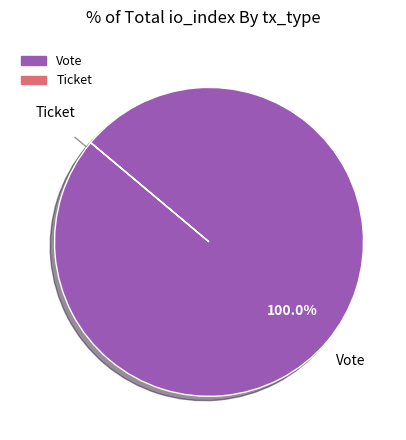

Does any single category account for the majority?

Yes